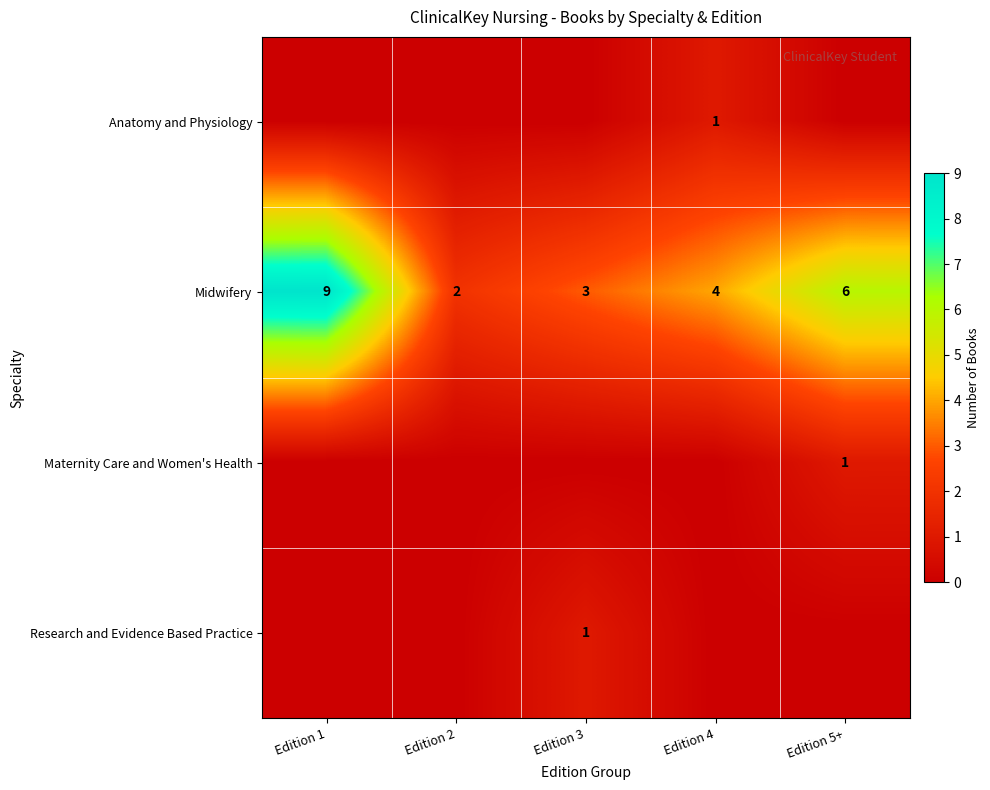

What is the difference between the highest and lowest values at Edition 1?

9